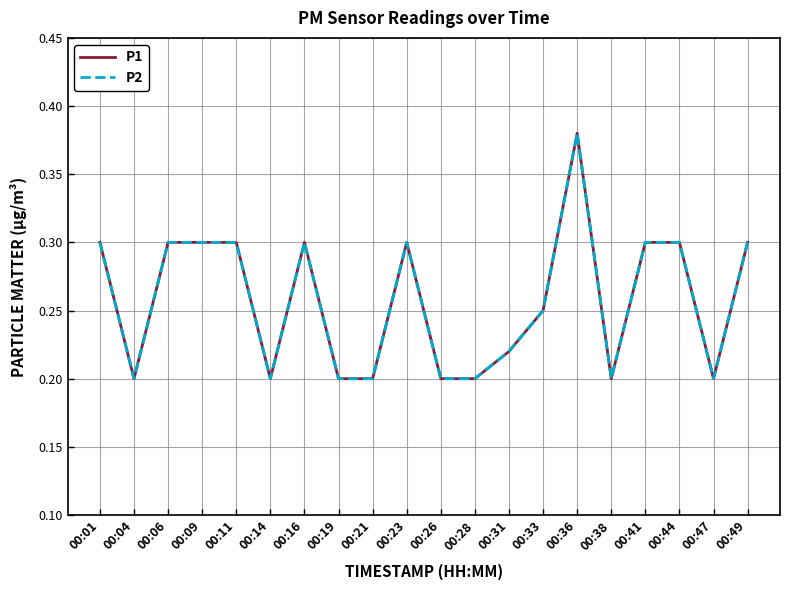

What is the average value of the P1 series?

0.3